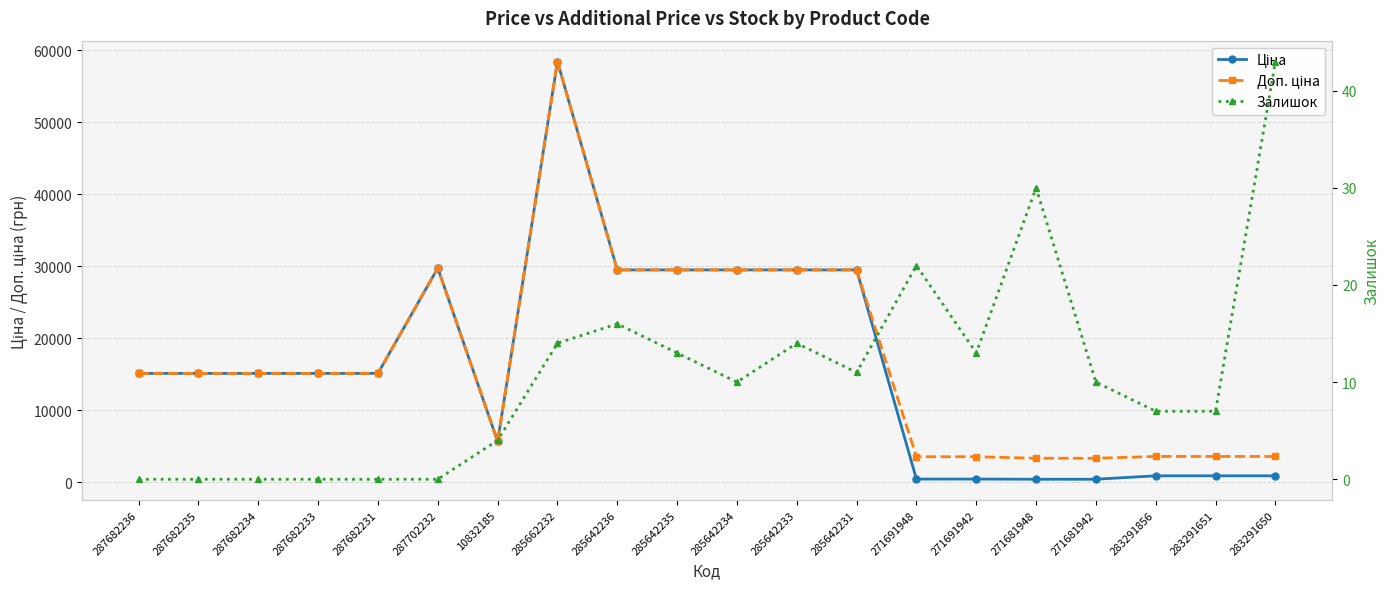

What is the difference between the Ціна values at 285662232 and 271681948?

58010.0